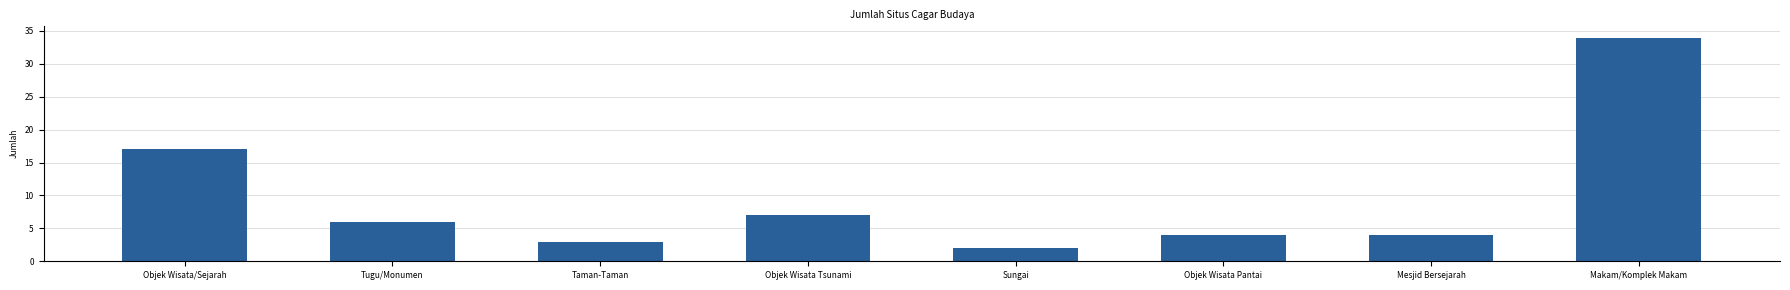

Where is the data nearest to the value 18?

Objek Wisata/Sejarah